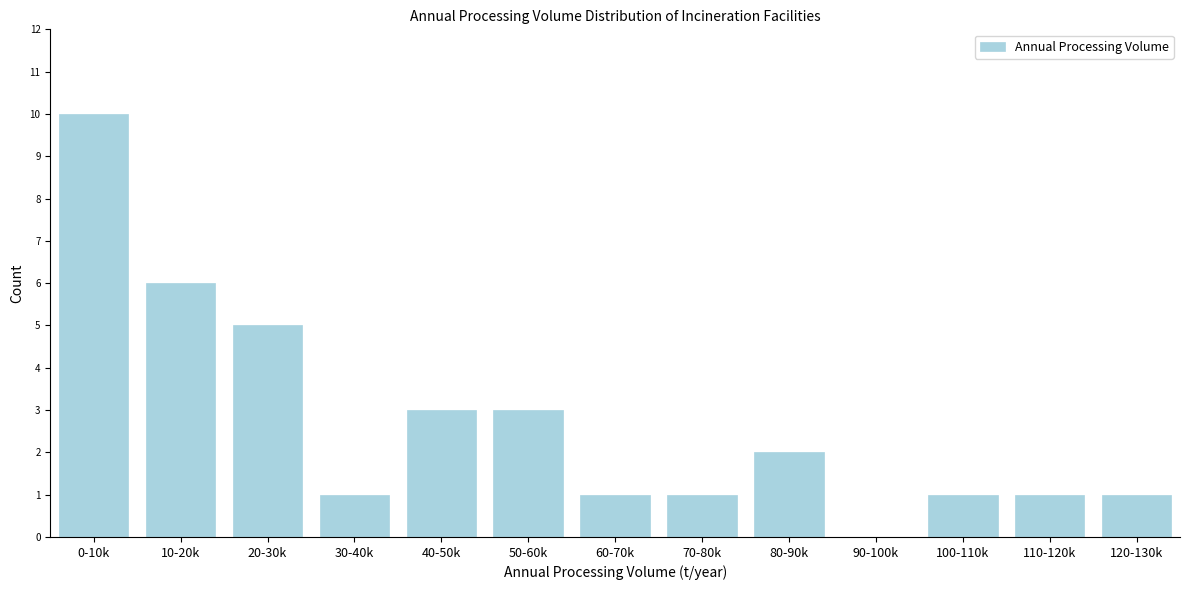

Reading left to right, what are all the values shown in this chart?

0-10k=10	10-20k=6	20-30k=5	30-40k=1	40-50k=3	50-60k=3	60-70k=1	70-80k=1	80-90k=2	90-100k=0	100-110k=1	110-120k=1	120-130k=1